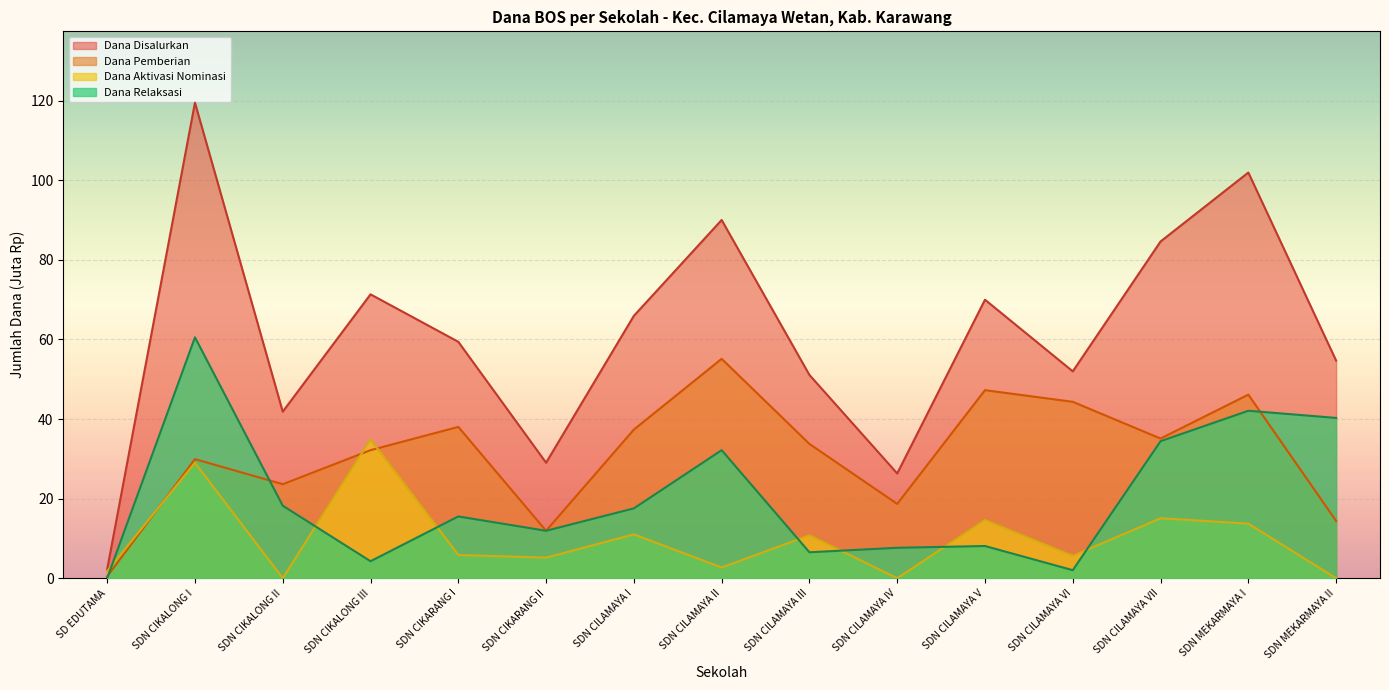

How many data points in Dana Aktivasi are less than 5?

5